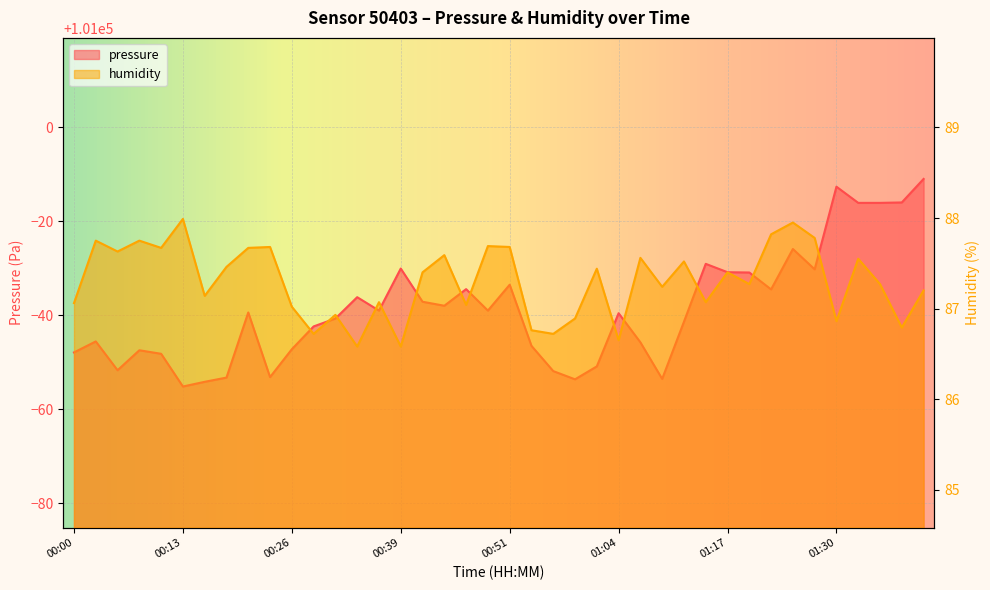

What is the greatest value displayed?

100989.0